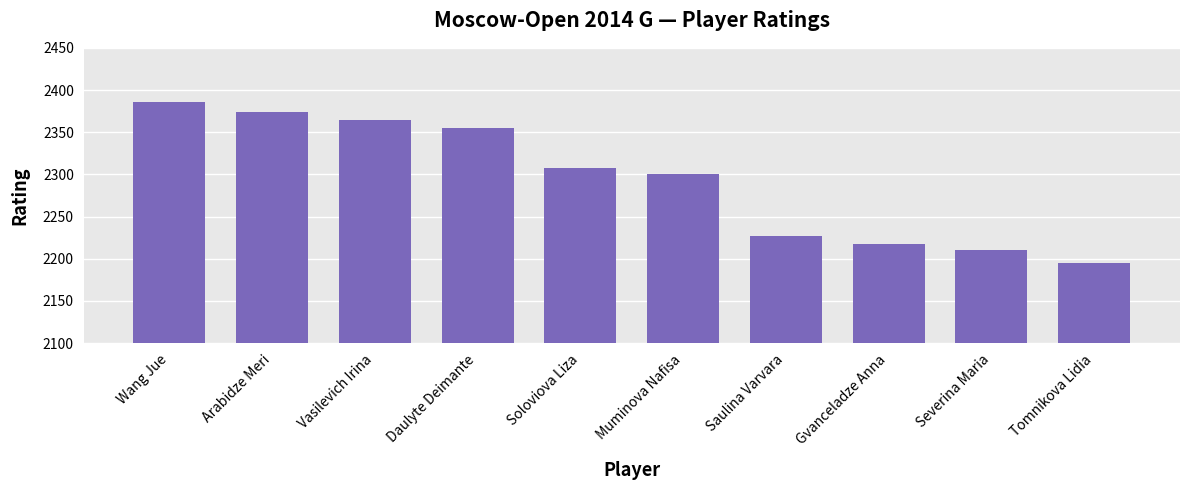

Reading left to right, extract all data points from this chart.

Wang Jue=2386	Arabidze Meri=2374	Vasilevich Irina=2365	Daulyte Deimante=2355	Soloviova Liza=2308	Muminova Nafisa=2301	Saulina Varvara=2227	Gvanceladze Anna=2217	Severina Maria=2210	Tomnikova Lidia=2195